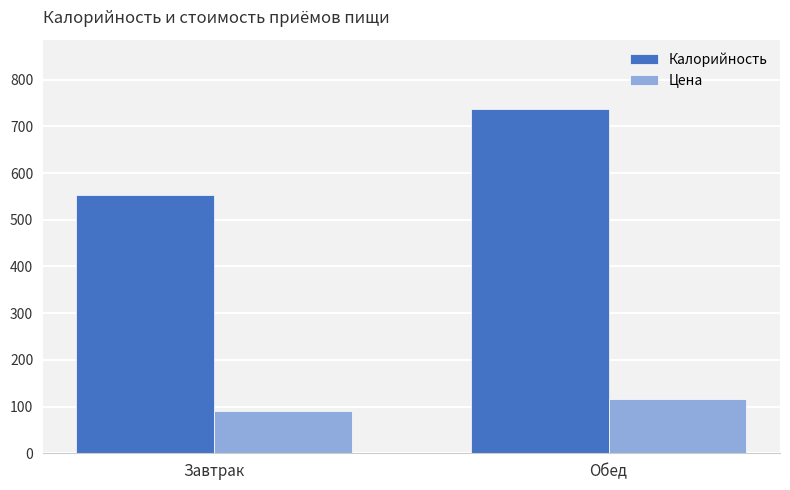

What is the difference between the highest and lowest values at Завтрак?

461